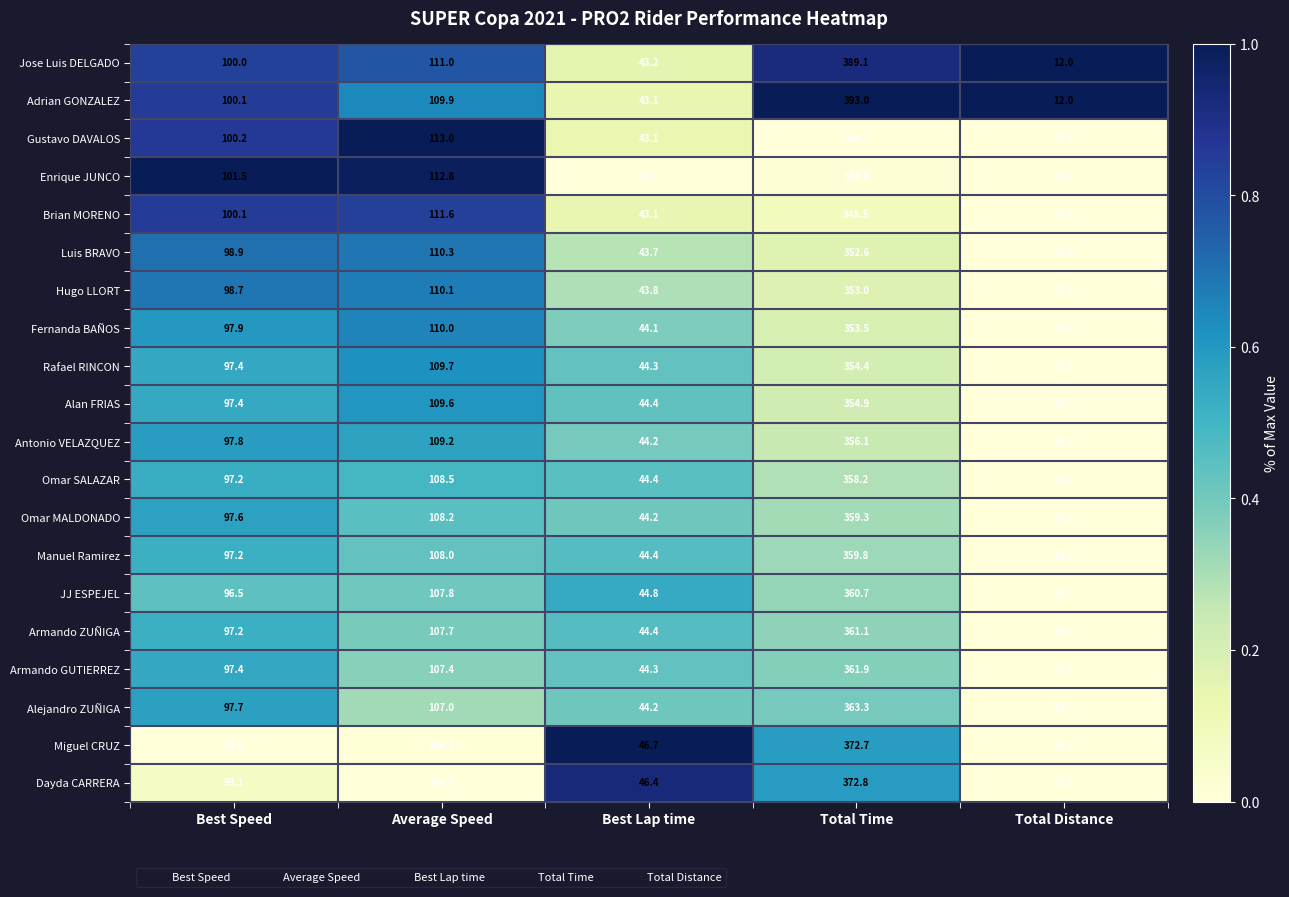

Is it true that Omar MALDONADO equals 168.6 at Best Speed?

False